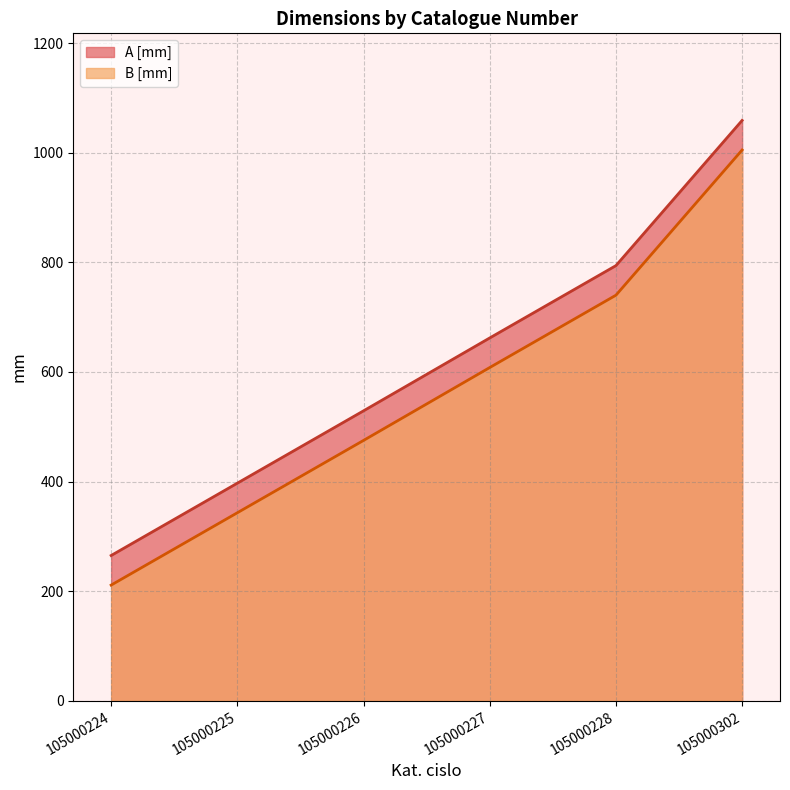

Where does the B [mm] series first go above 662?

105000228